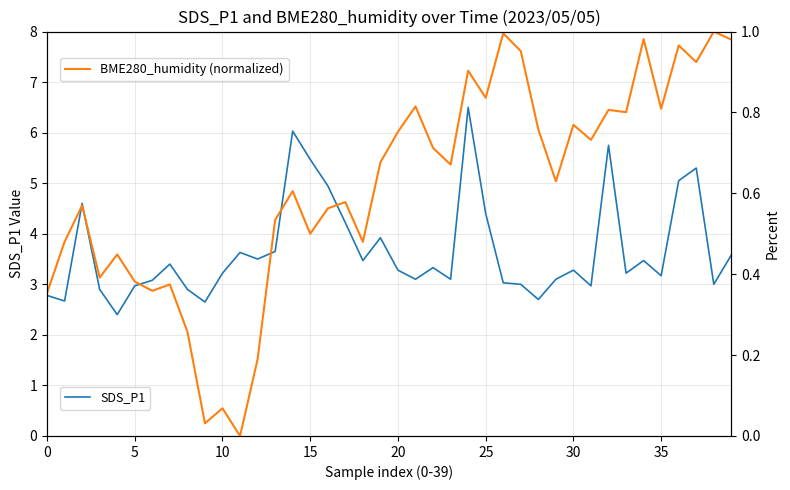

Rank the series by their maximum value, from highest to lowest.

SDS_P1, BME280_humidity (normalized)